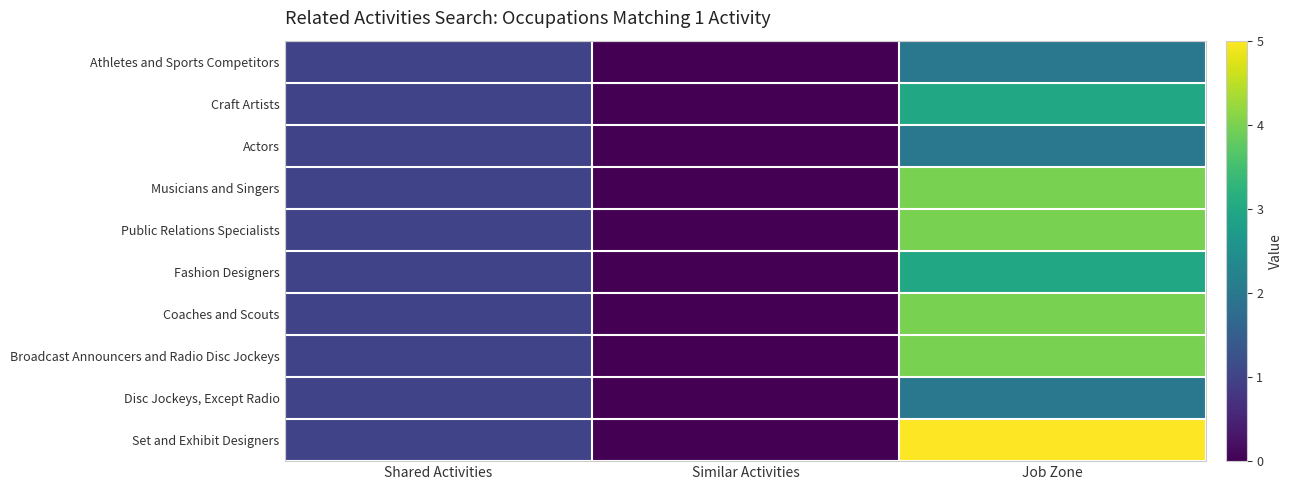

Reading left to right, extract all data points from this chart.

Athletes and Sports Competitors: Shared Activities=1	Similar Activities=0	Job Zone=2
Craft Artists: Shared Activities=1	Similar Activities=0	Job Zone=3
Actors: Shared Activities=1	Similar Activities=0	Job Zone=2
Musicians and Singers: Shared Activities=1	Similar Activities=0	Job Zone=4
Public Relations Specialists: Shared Activities=1	Similar Activities=0	Job Zone=4
Fashion Designers: Shared Activities=1	Similar Activities=0	Job Zone=3
Coaches and Scouts: Shared Activities=1	Similar Activities=0	Job Zone=4
Broadcast Announcers and Radio Disc Jockeys: Shared Activities=1	Similar Activities=0	Job Zone=4
Disc Jockeys, Except Radio: Shared Activities=1	Similar Activities=0	Job Zone=2
Set and Exhibit Designers: Shared Activities=1	Similar Activities=0	Job Zone=5